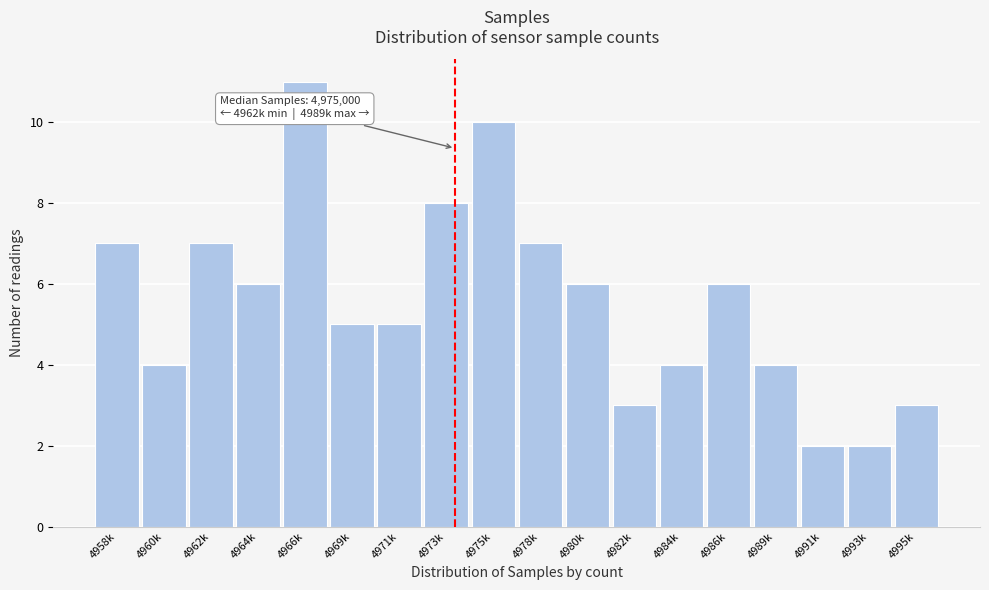

Reading left to right, list all the values displayed in this chart.

4958k=7	4960k=4	4962k=7	4964k=6	4966k=11	4969k=5	4971k=5	4973k=8	4975k=10	4978k=7	4980k=6	4982k=3	4984k=4	4986k=6	4989k=4	4991k=2	4993k=2	4995k=3